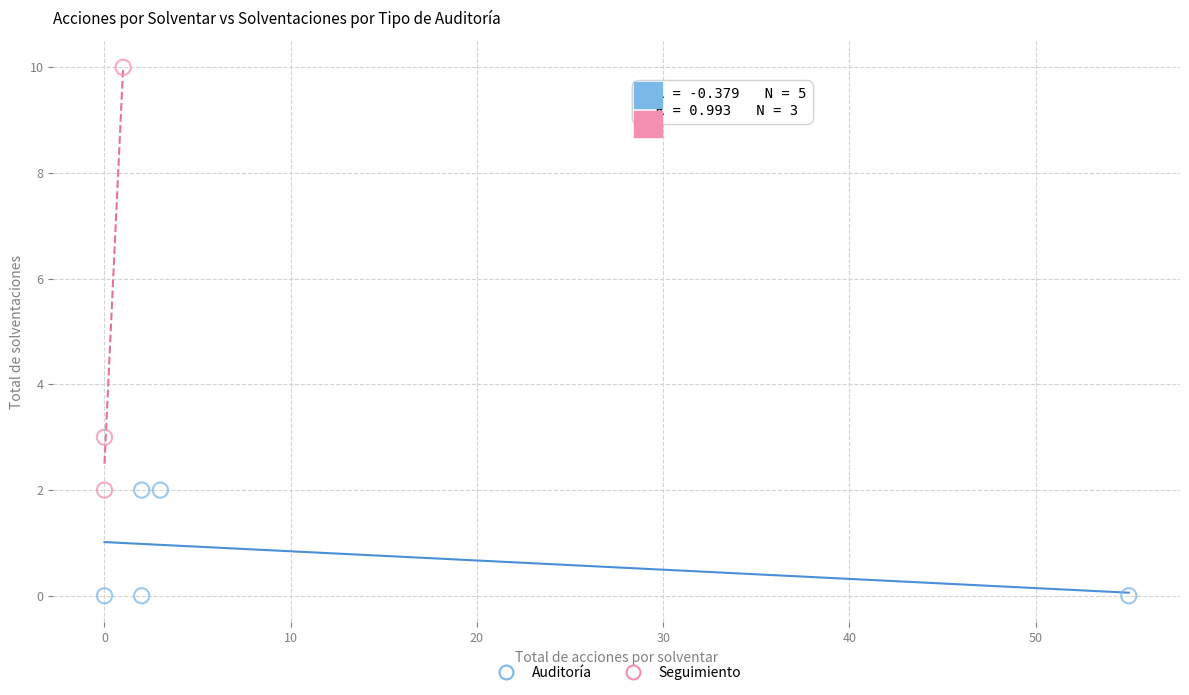

Which series reaches the minimum Y coordinate?

Auditoría